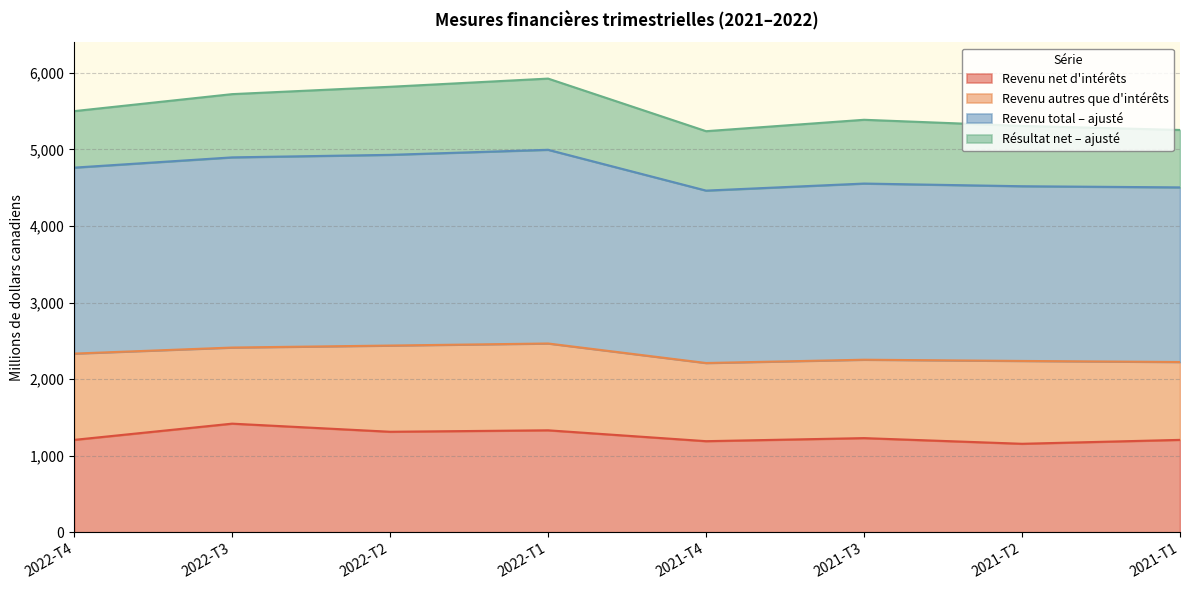

What is the total value across all series at 2022-T1?

5926